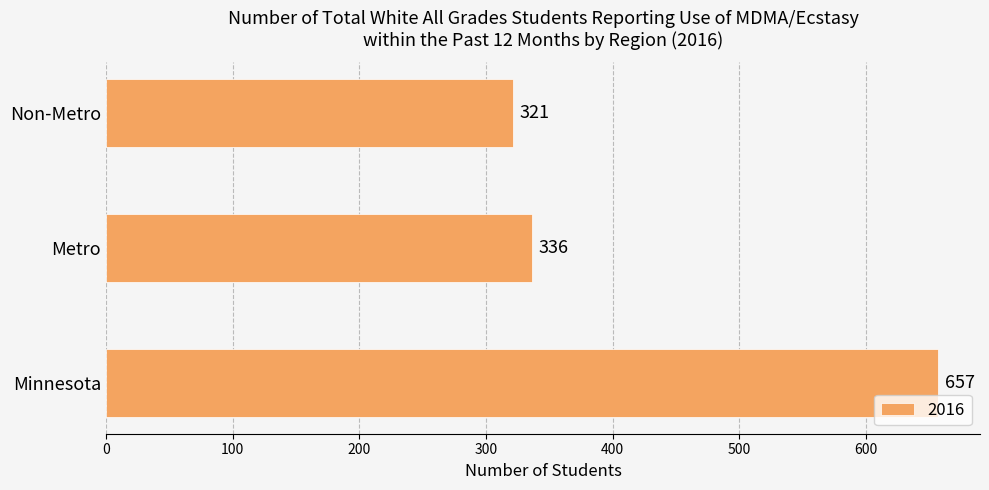

Read the value at Non-Metro.

321